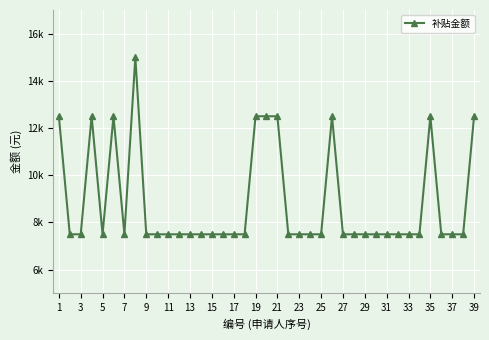

Does the chart have visible grid lines?

Yes